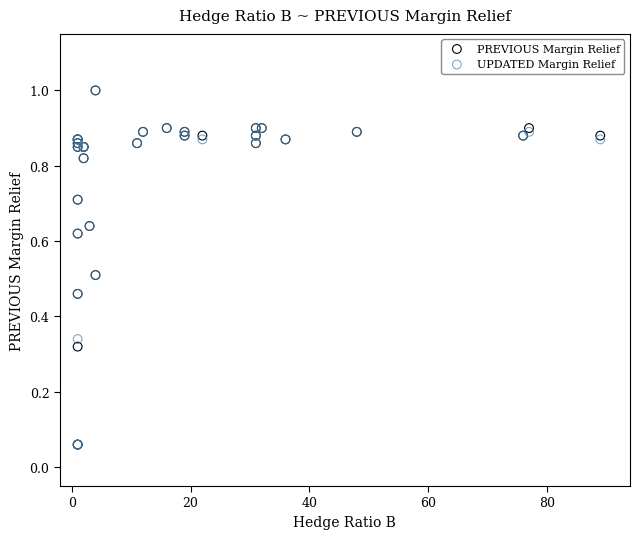

What are all the series names shown in the legend?

PREVIOUS Margin Relief, UPDATED Margin Relief